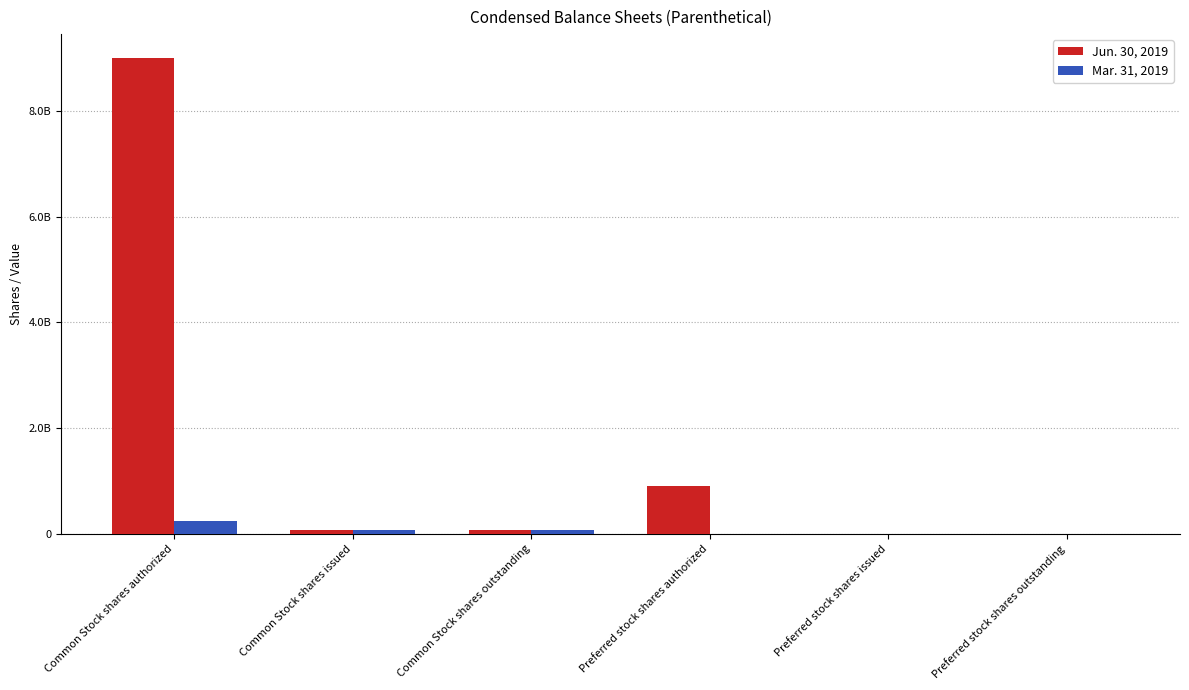

At which label does Mar. 31, 2019 first exceed 75474654?

Common Stock shares authorized